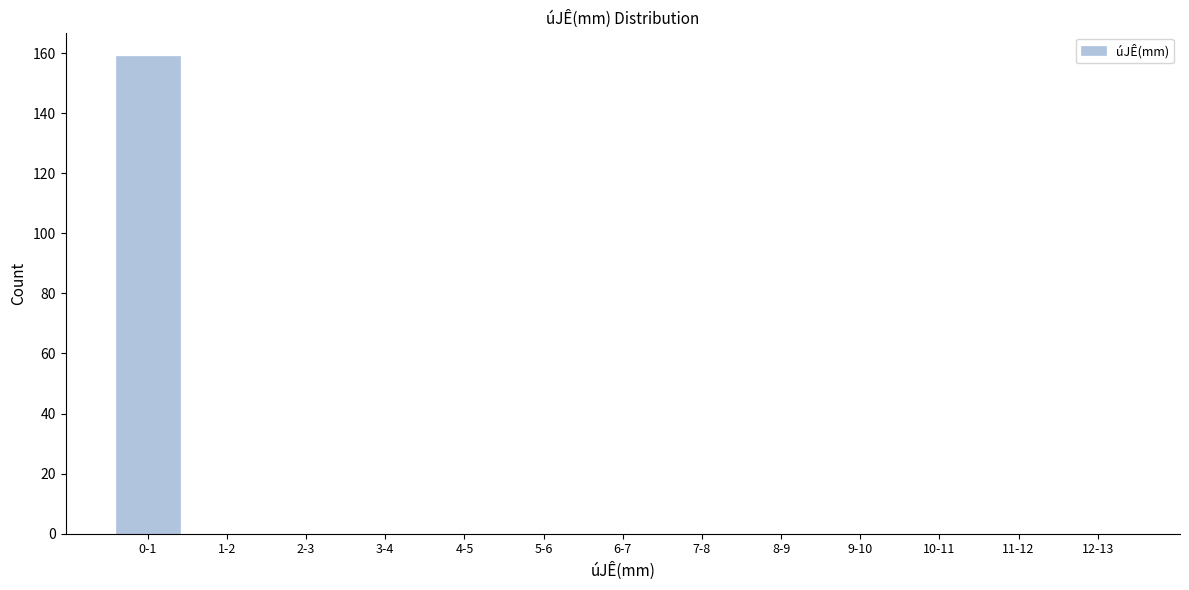

Reading right to left, what are all the values shown in this chart?

12-13=0	11-12=0	10-11=0	9-10=0	8-9=0	7-8=0	6-7=0	5-6=0	4-5=0	3-4=0	2-3=0	1-2=0	0-1=159